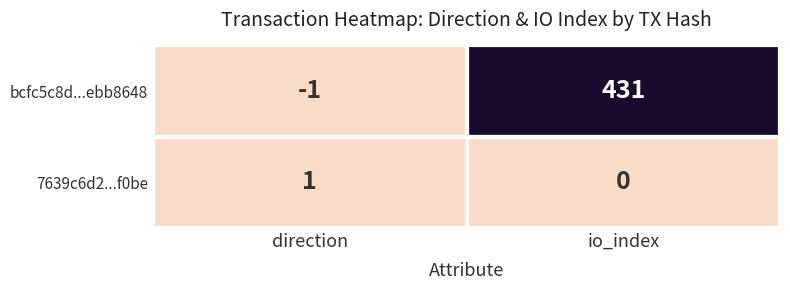

Between direction and io_index, which series saw the biggest shift?

bcfc5c8d...ebb8648